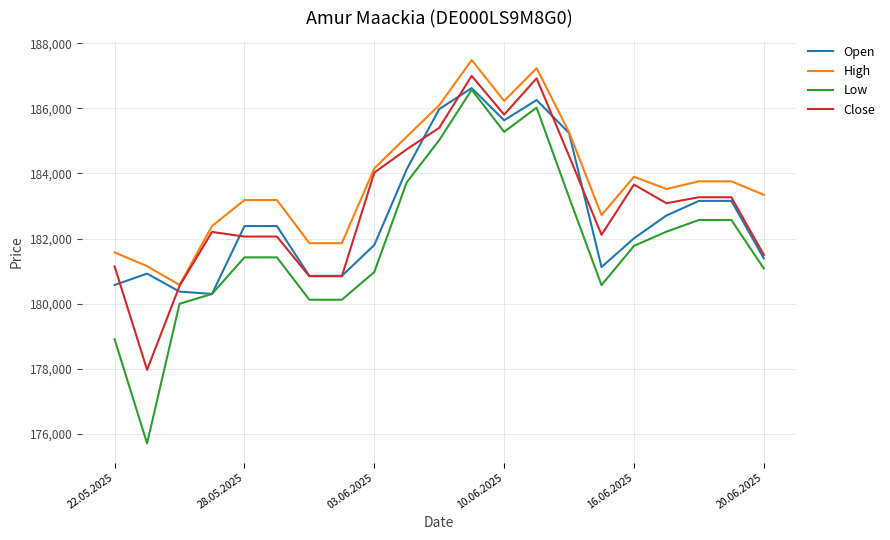

At how many categories does at least one series exceed 180933?

20